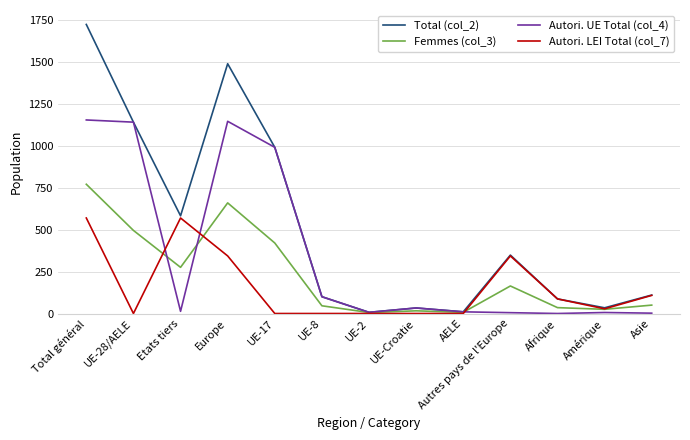

True or false: Total (col_2) has more than 1 interior local peaks.

True